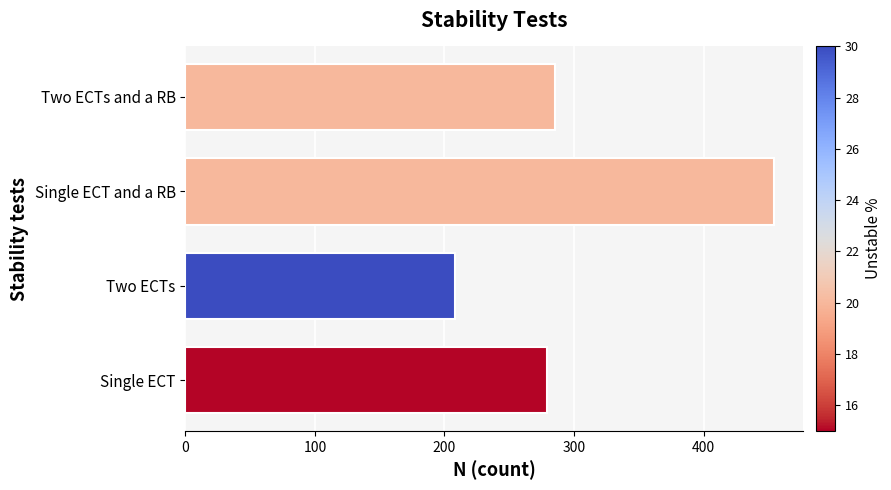

What is the difference between the second highest and minimum values?

77